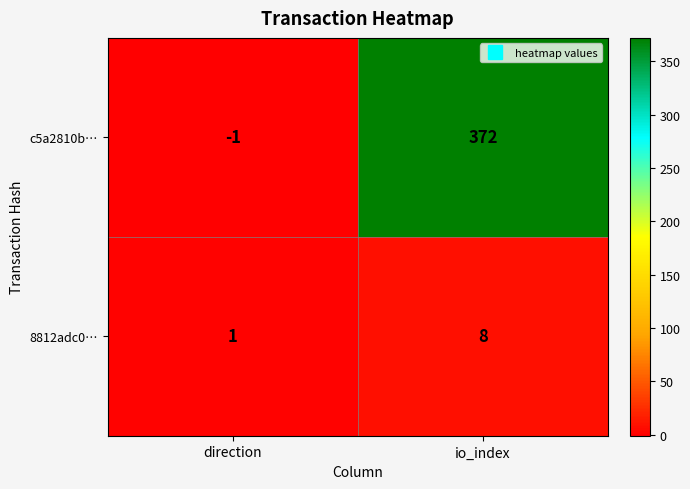

At which label is c5a2810b… closest to 185?

direction